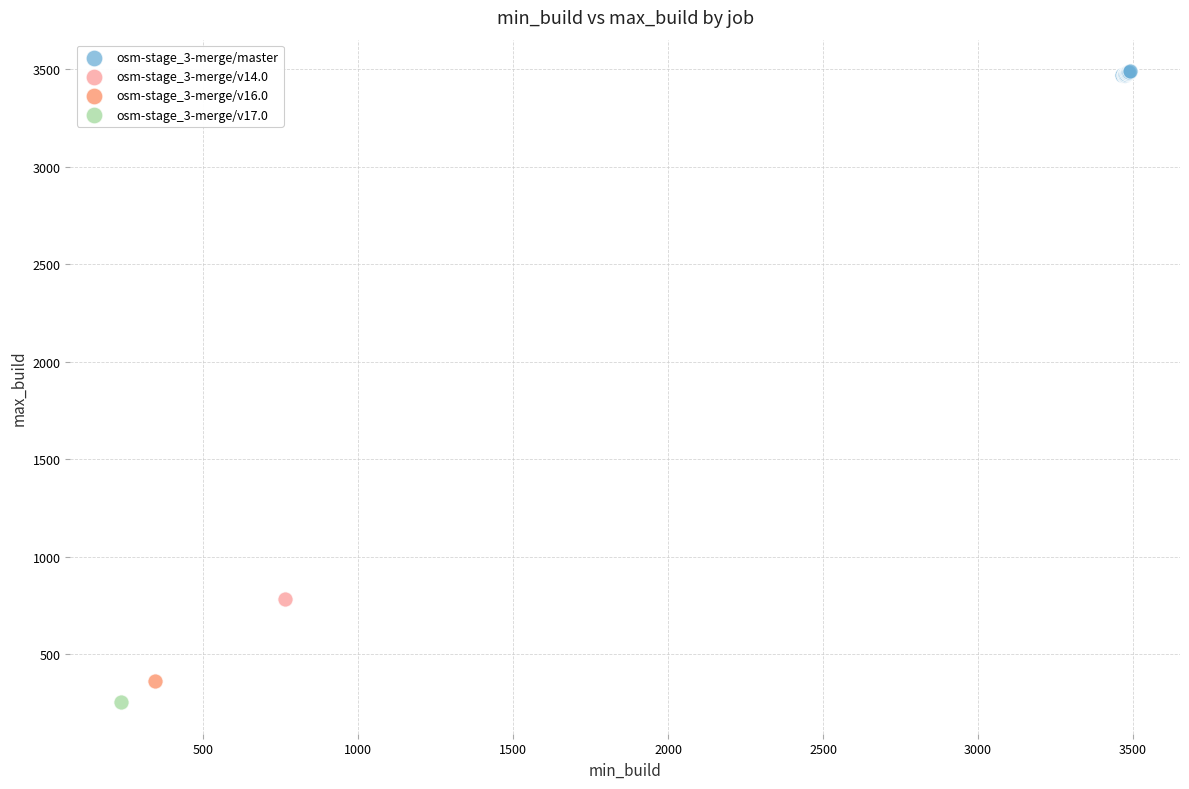

What are all the series names shown in the legend?

osm-stage_3-merge/master, osm-stage_3-merge/v14.0, osm-stage_3-merge/v16.0, osm-stage_3-merge/v17.0